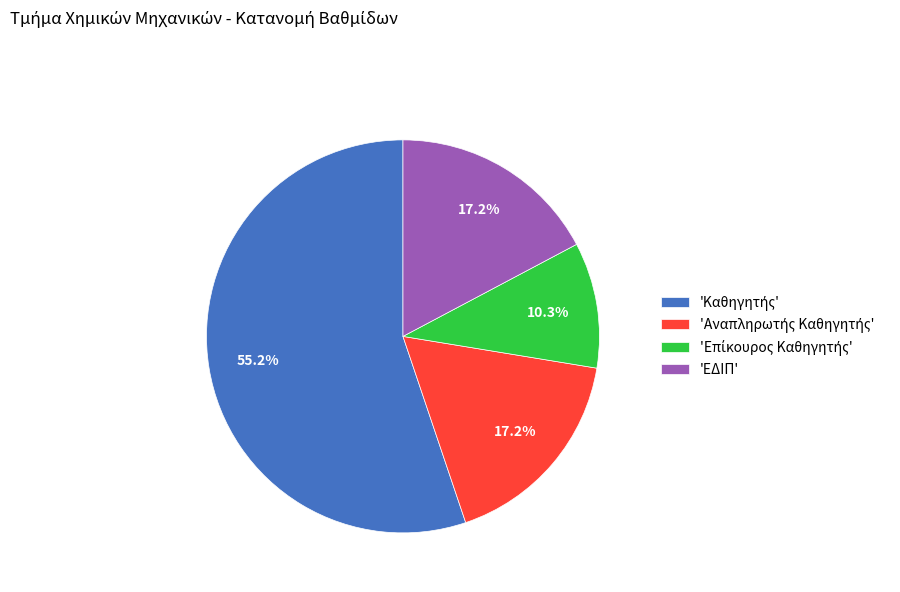

What portion of the pie excludes 'ΕΔΙΠ'?

82.8%